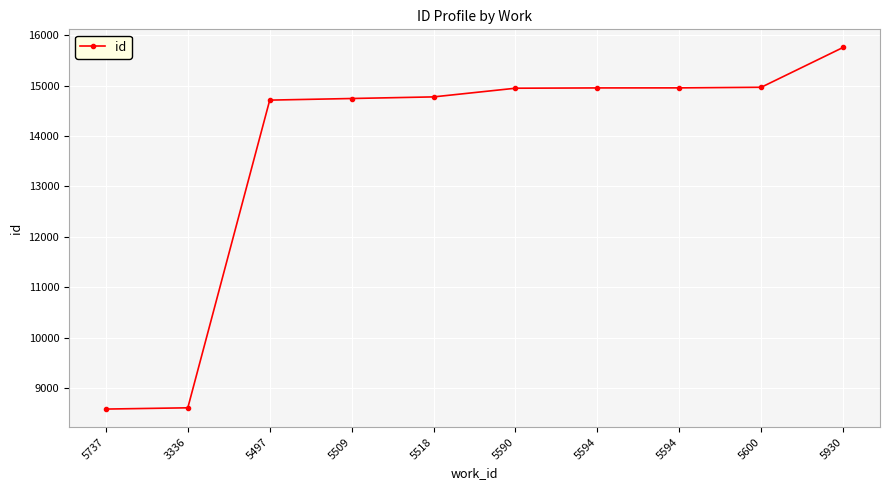

What is the difference between the values at 5509 and 5518?

32